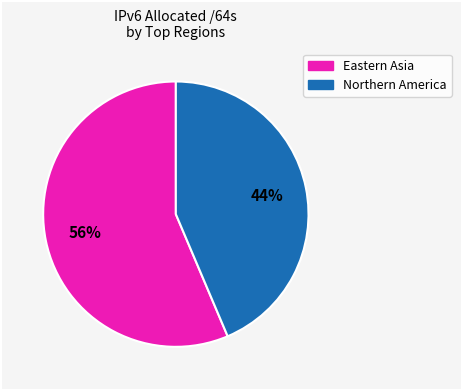

Count the number of slices in the pie.

2